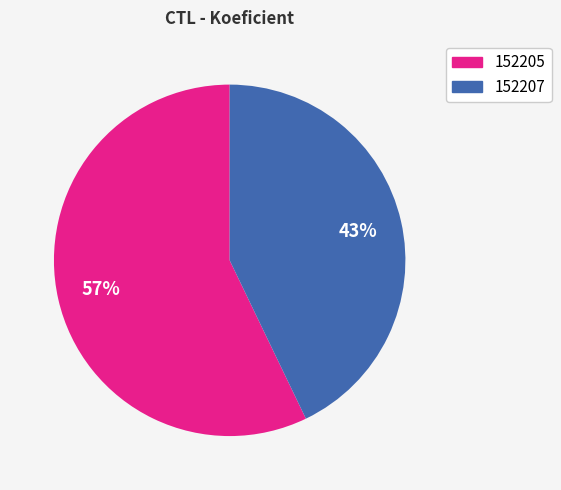

To the nearest percent, what is the average slice percentage?

50%